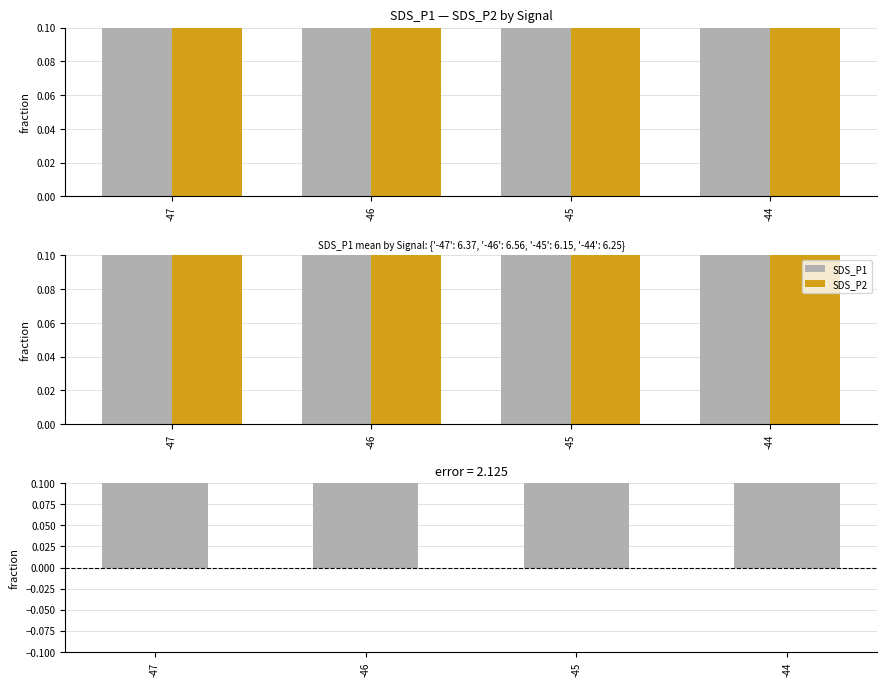

Which series changed the most between -46 and -44?

SDS_P1